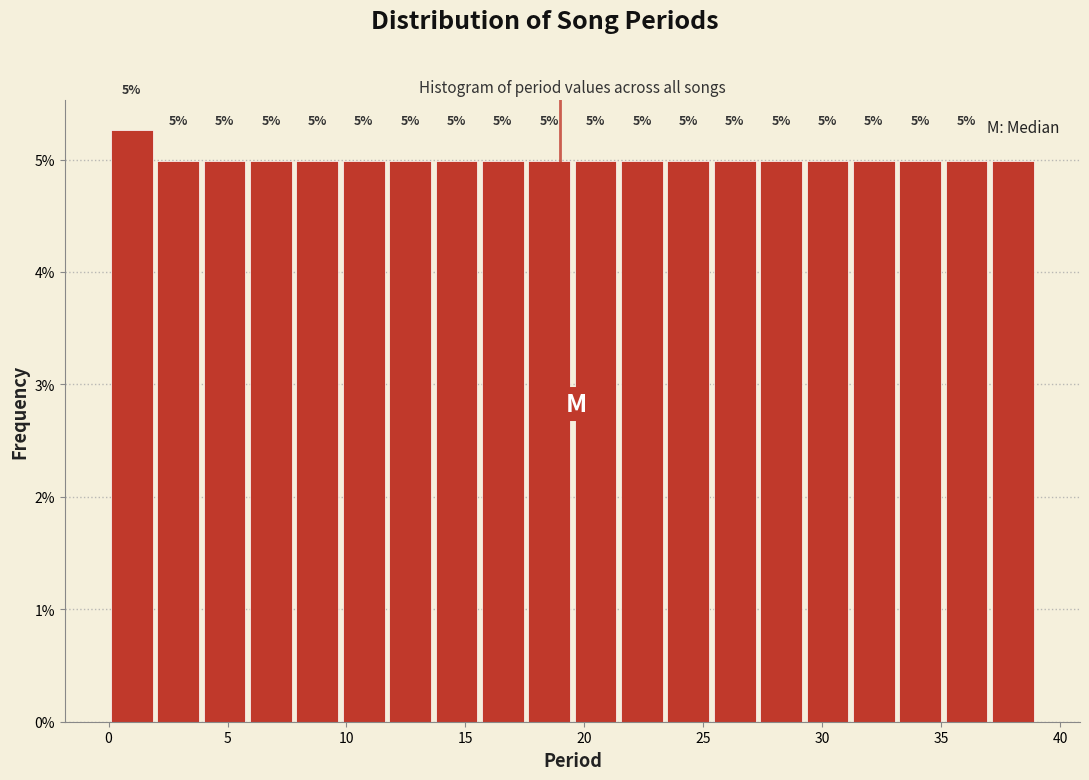

Around what value on the x-axis is the tallest bar? Give the approximate position of its centre, as read against the axis.

1.0